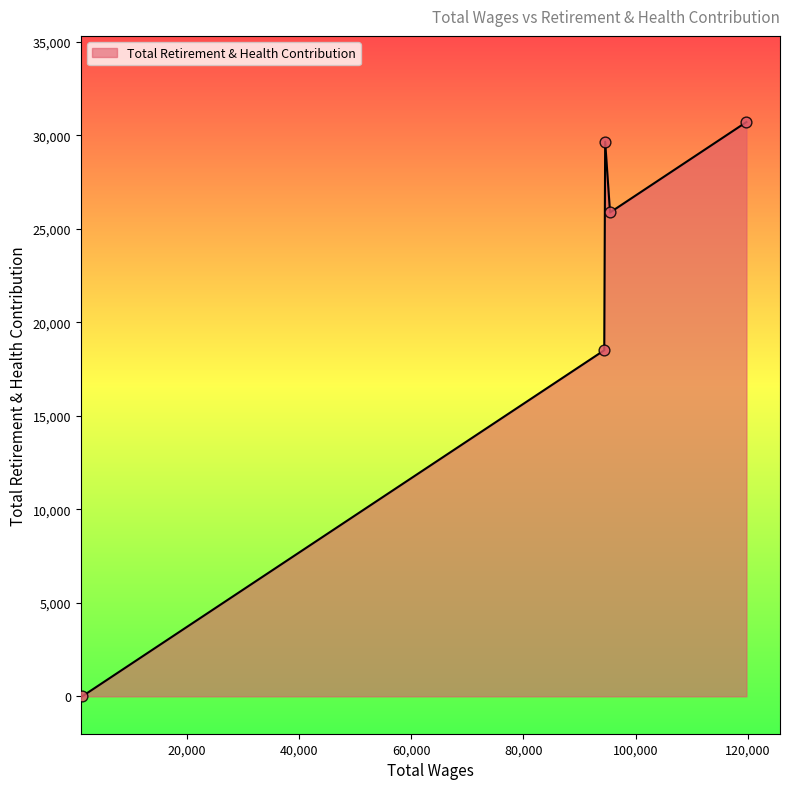

How many interior local valleys (lower than both neighbors) does the data have?

1